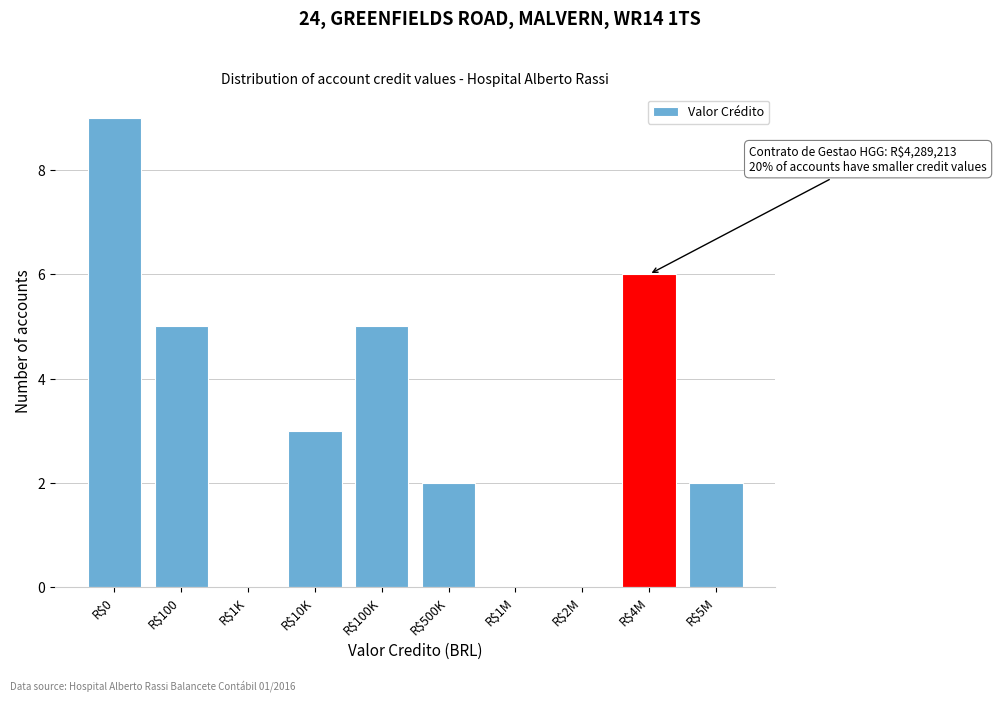

What is the sum of all values?

32